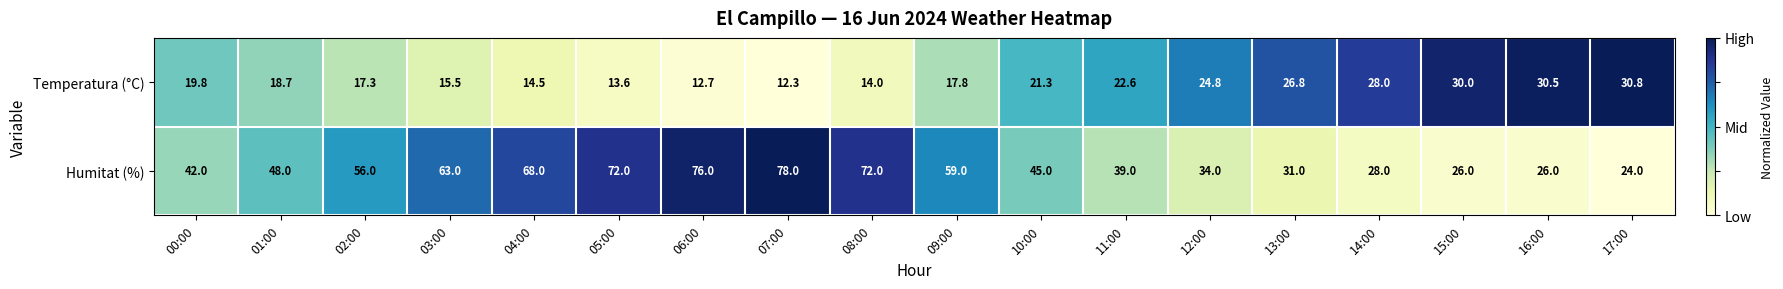

The value of Temperatura (°C) at 07:00 is 12.3. True or false?

True